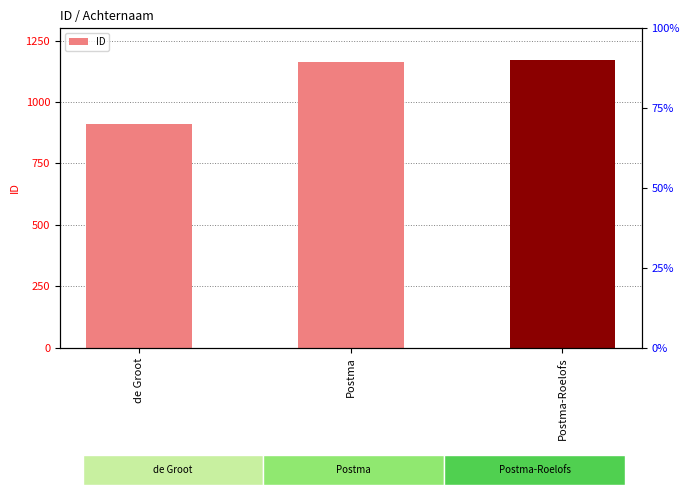

Between de Groot and Postma-Roelofs, which is larger?

Postma-Roelofs